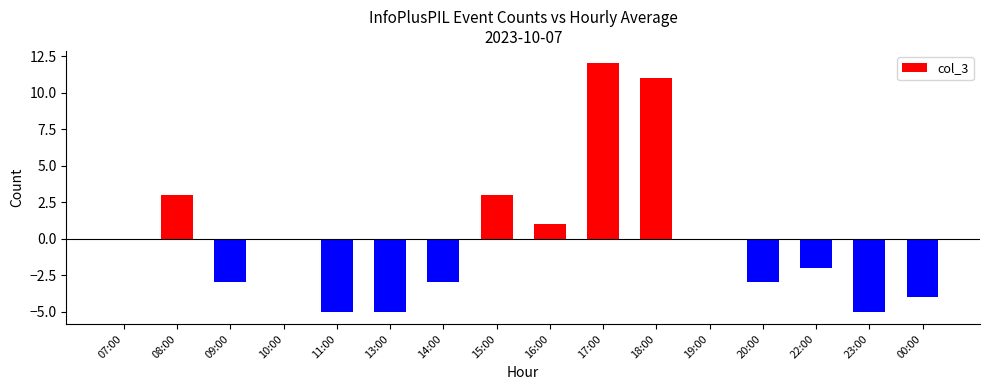

What is the change in value from 19:00 to 23:00?

-5